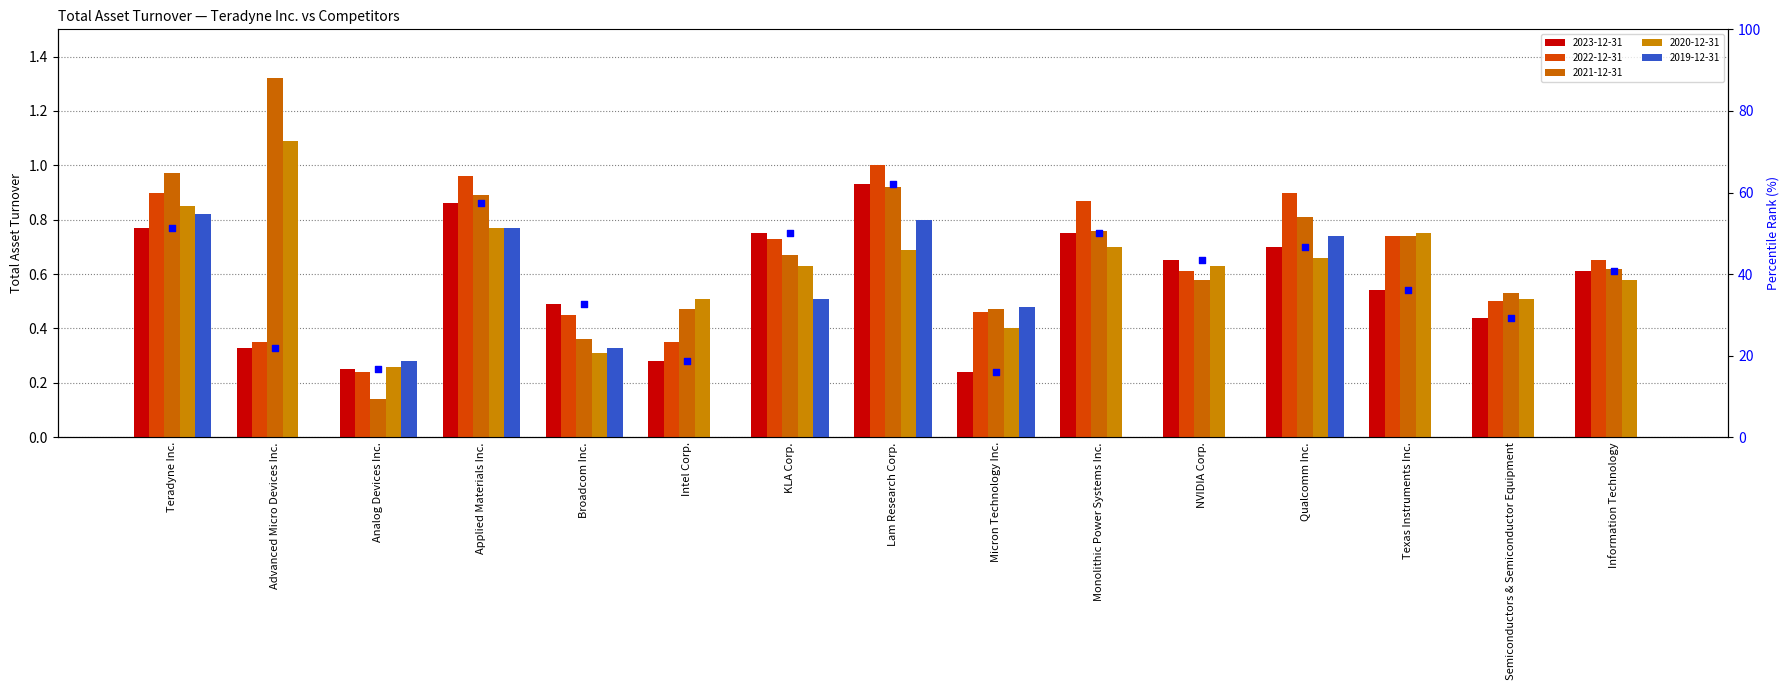

What is the change in value from Teradyne Inc. to Intel Corp.?

-32.7